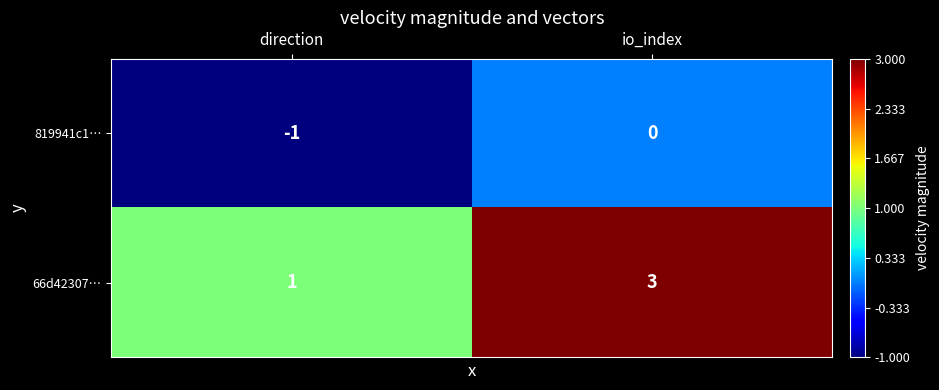

Rank the series by their maximum value, from lowest to highest.

819941c1…, 66d42307…